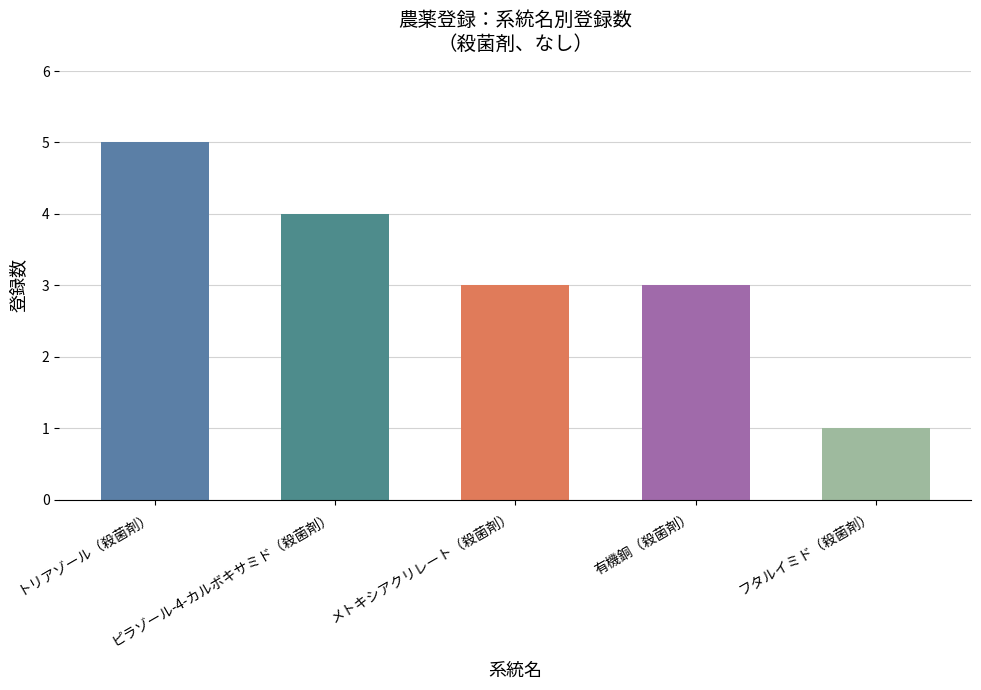

What is the difference between the maximum and second lowest values?

2